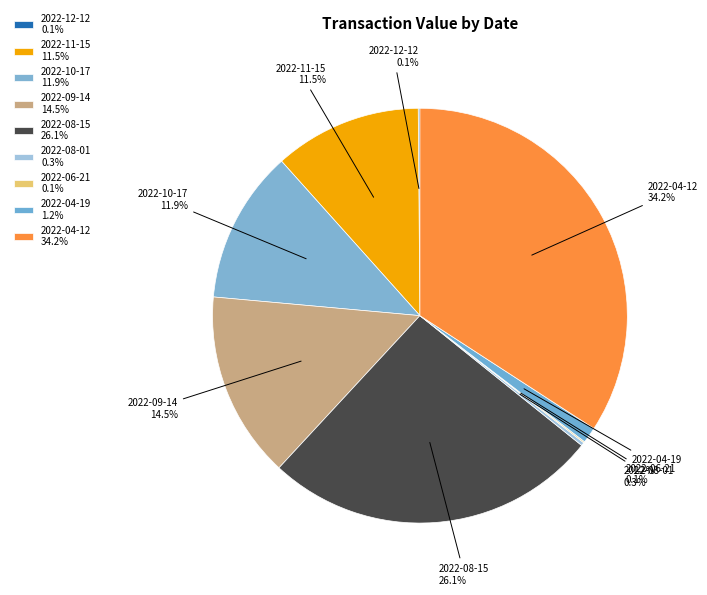

Does 2022-11-15 account for over 50% of the chart?

No